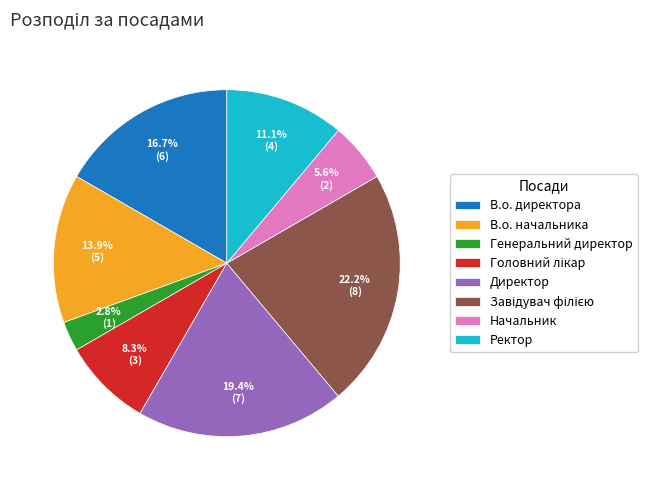

Which category has the smallest portion of the pie?

Генеральний директор